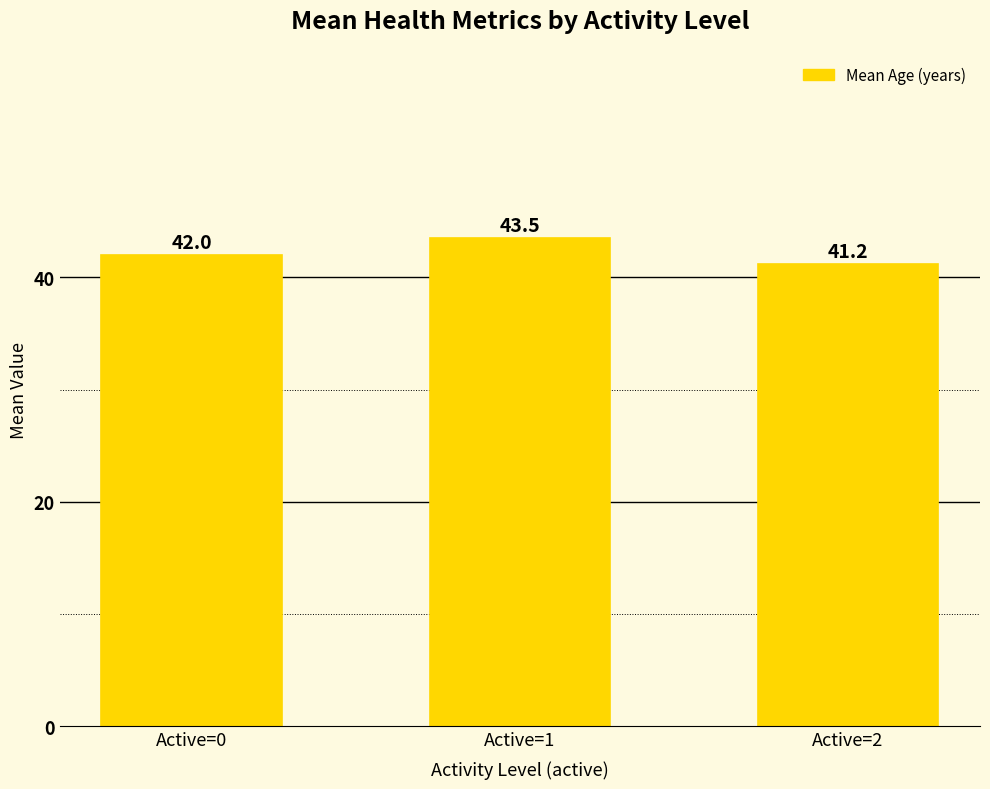

Reading right to left, what are all the values shown in this chart?

Active=2=41.2	Active=1=43.5	Active=0=42.0